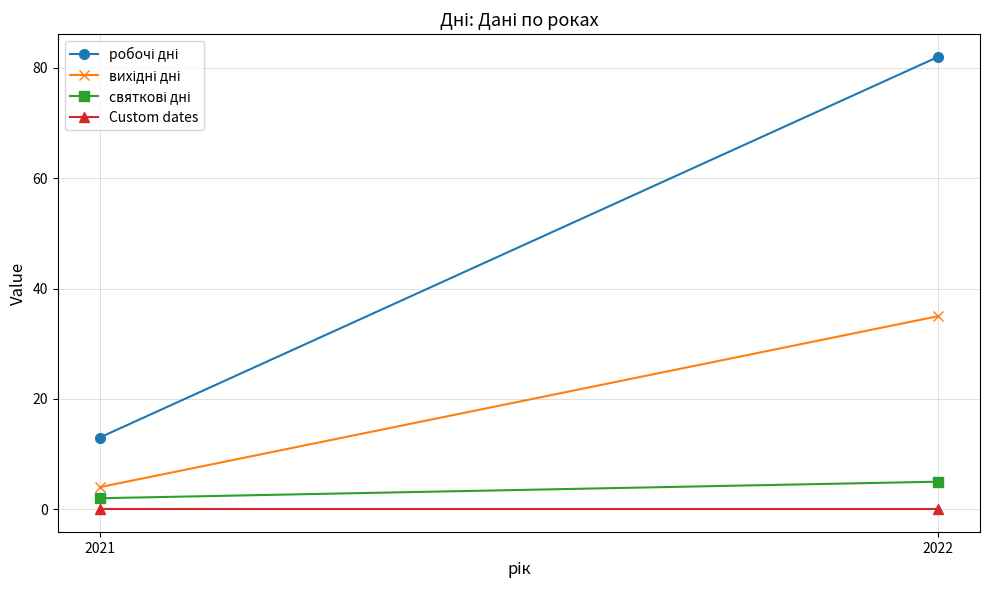

True or false: вихідні дні has a value of 35 at 2022.

True